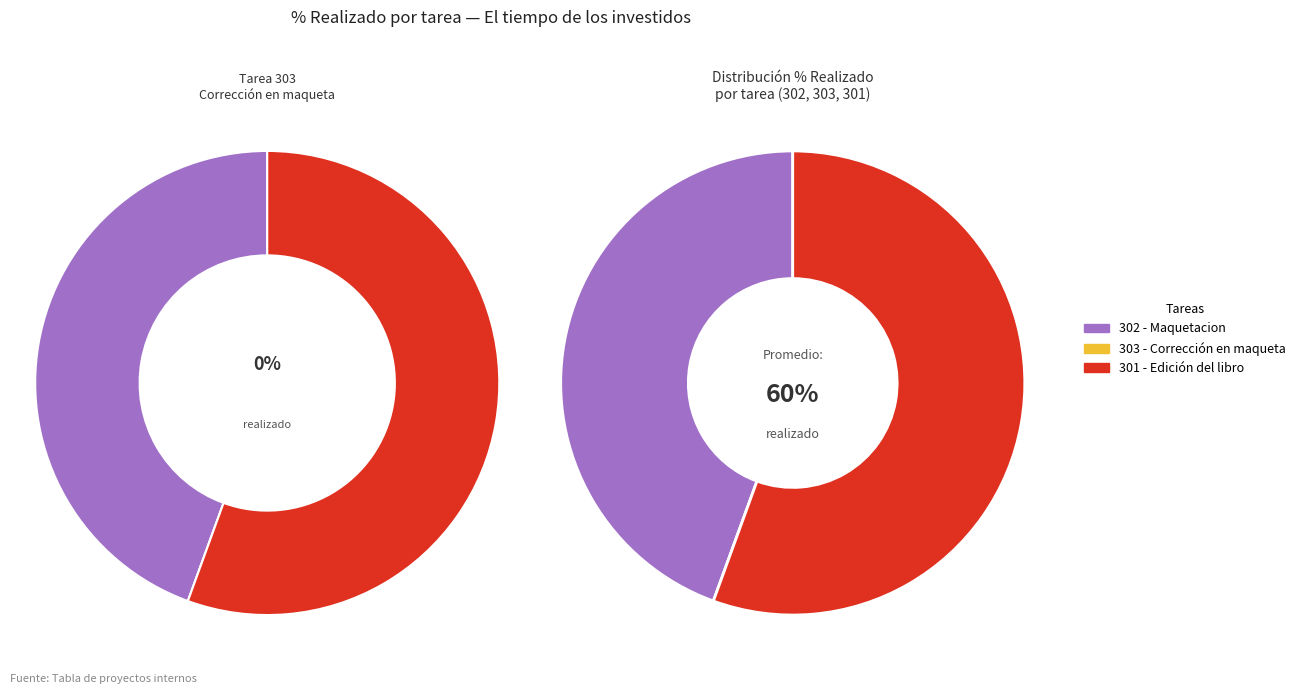

To the nearest percent, what is the difference between the largest and smallest slice percentages?

56%